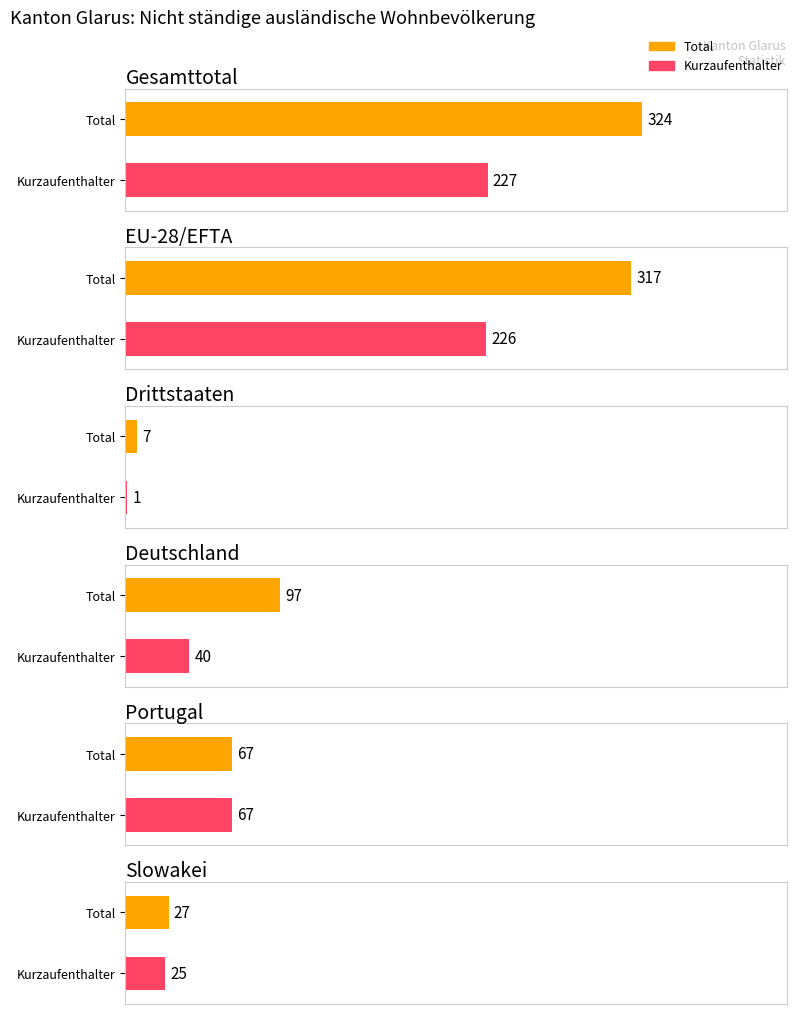

Is it true that Frauen equals 1 at Drittstaaten?

False